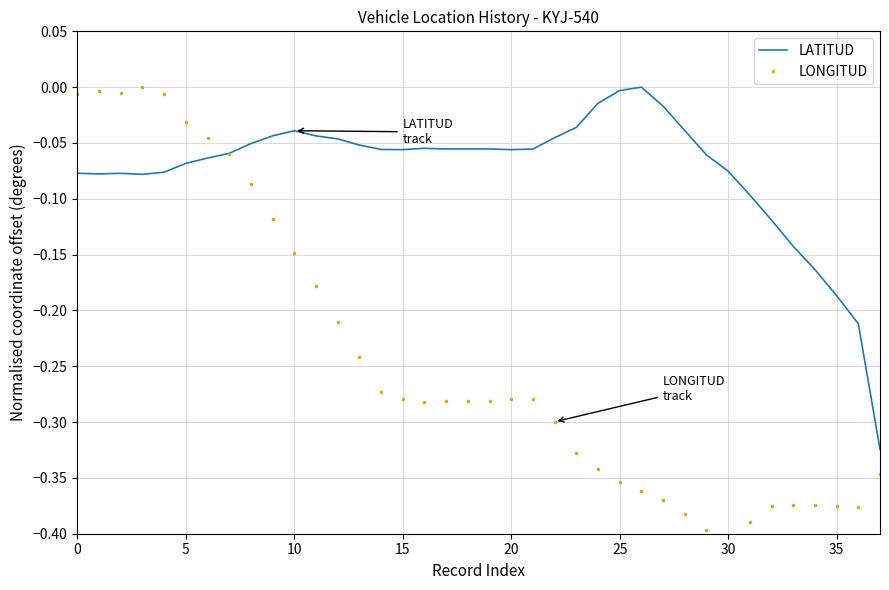

Where is LATITUD nearest to the value 0?

26